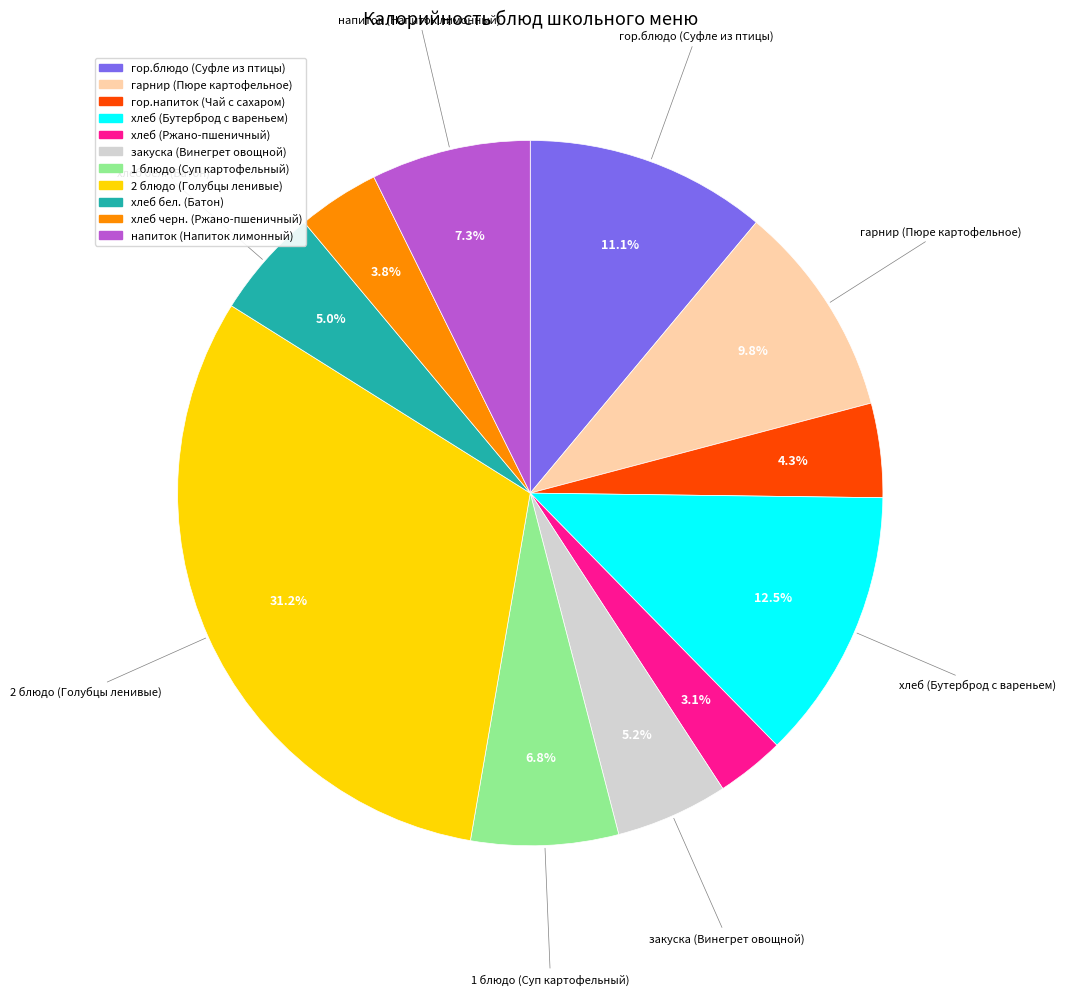

Which category has the smallest portion of the pie?

хлеб (Ржано-пшеничный)